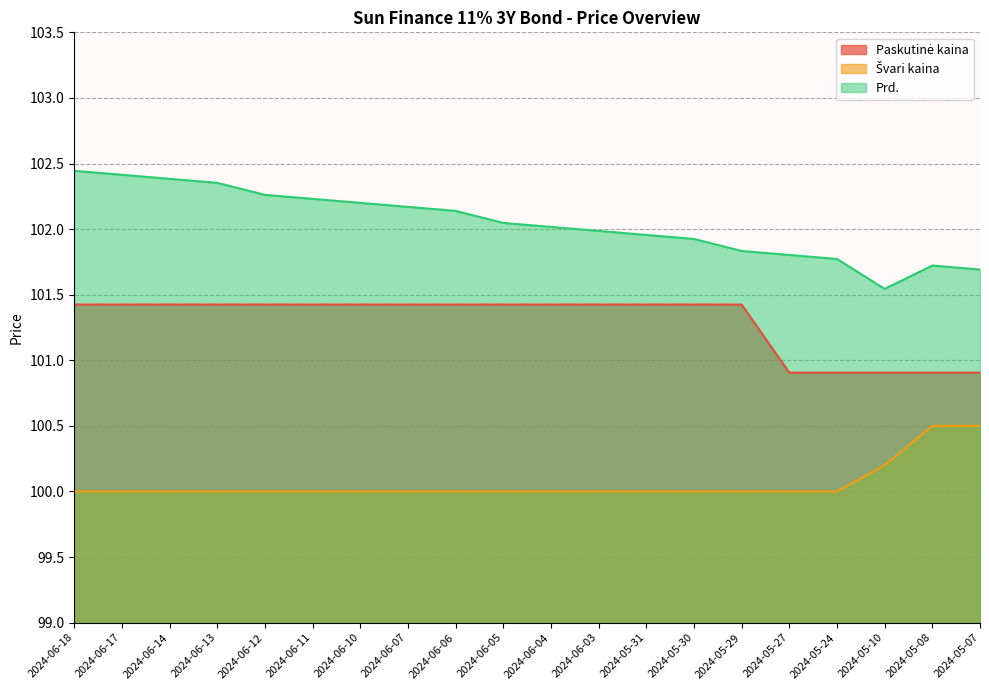

Which category has the highest value across all series?

2024-06-18